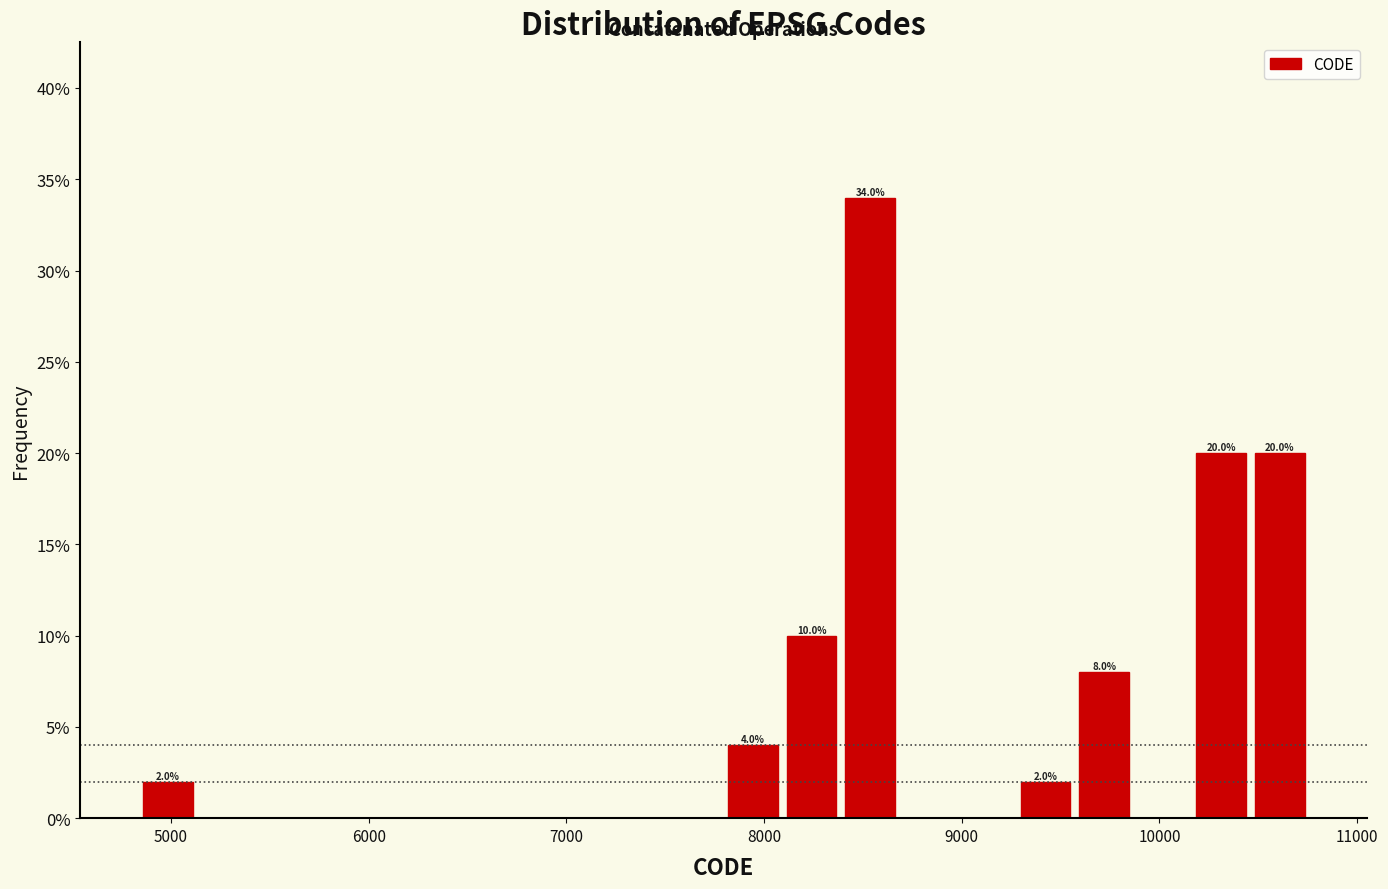

Around what value on the x-axis is the tallest bar? Give the approximate position of its centre, as read against the axis.

8500